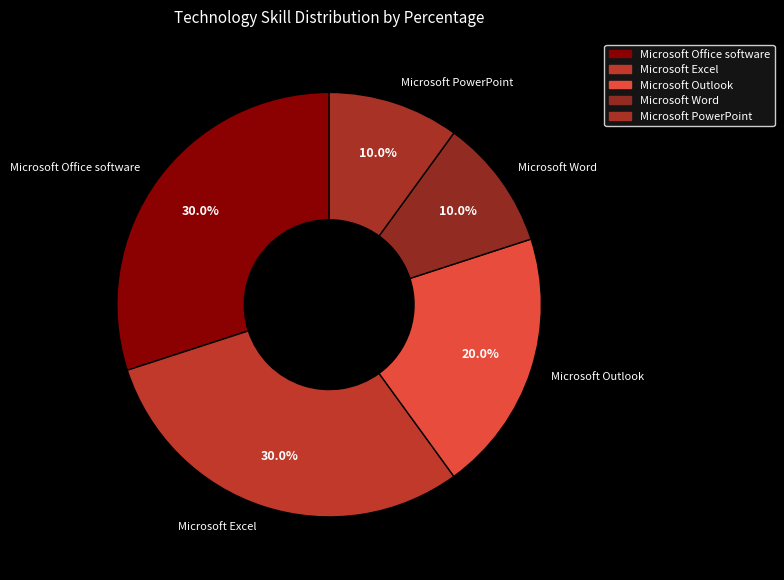

Is there a majority slice in this chart?

No